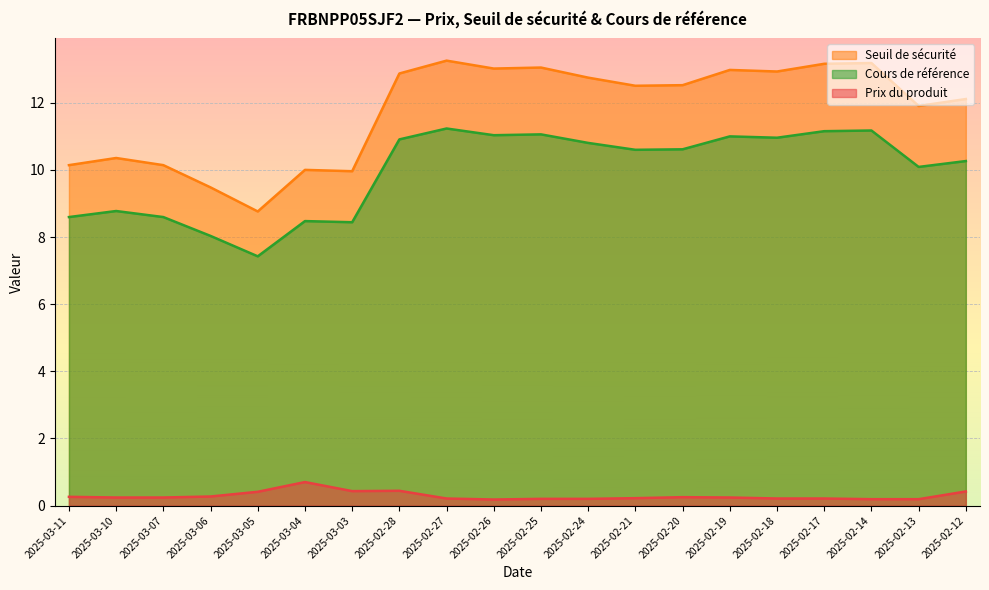

What is the total value across all series at 2025-02-12?

22.8